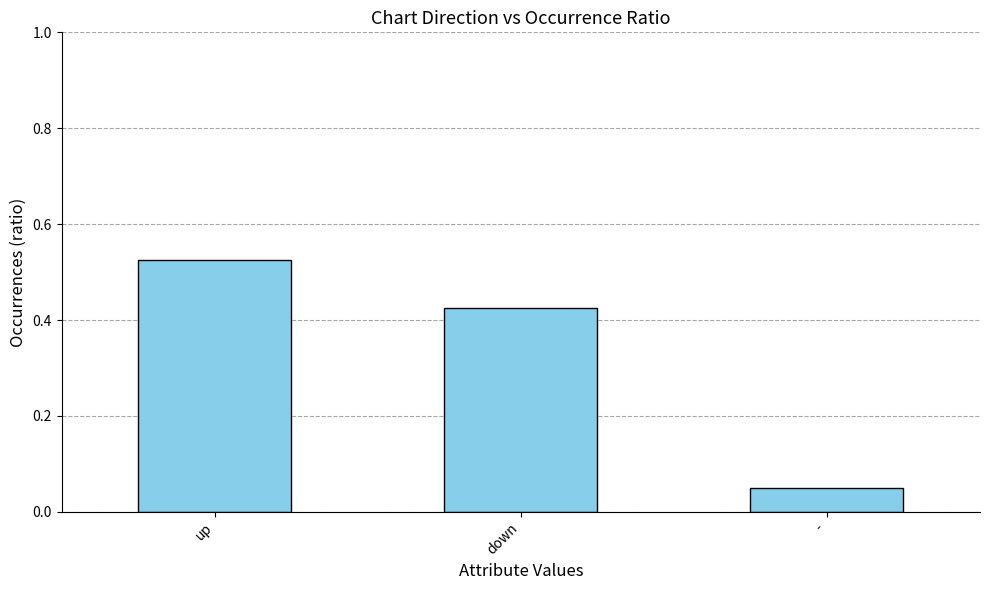

Which label corresponds to the largest value in the chart?

up